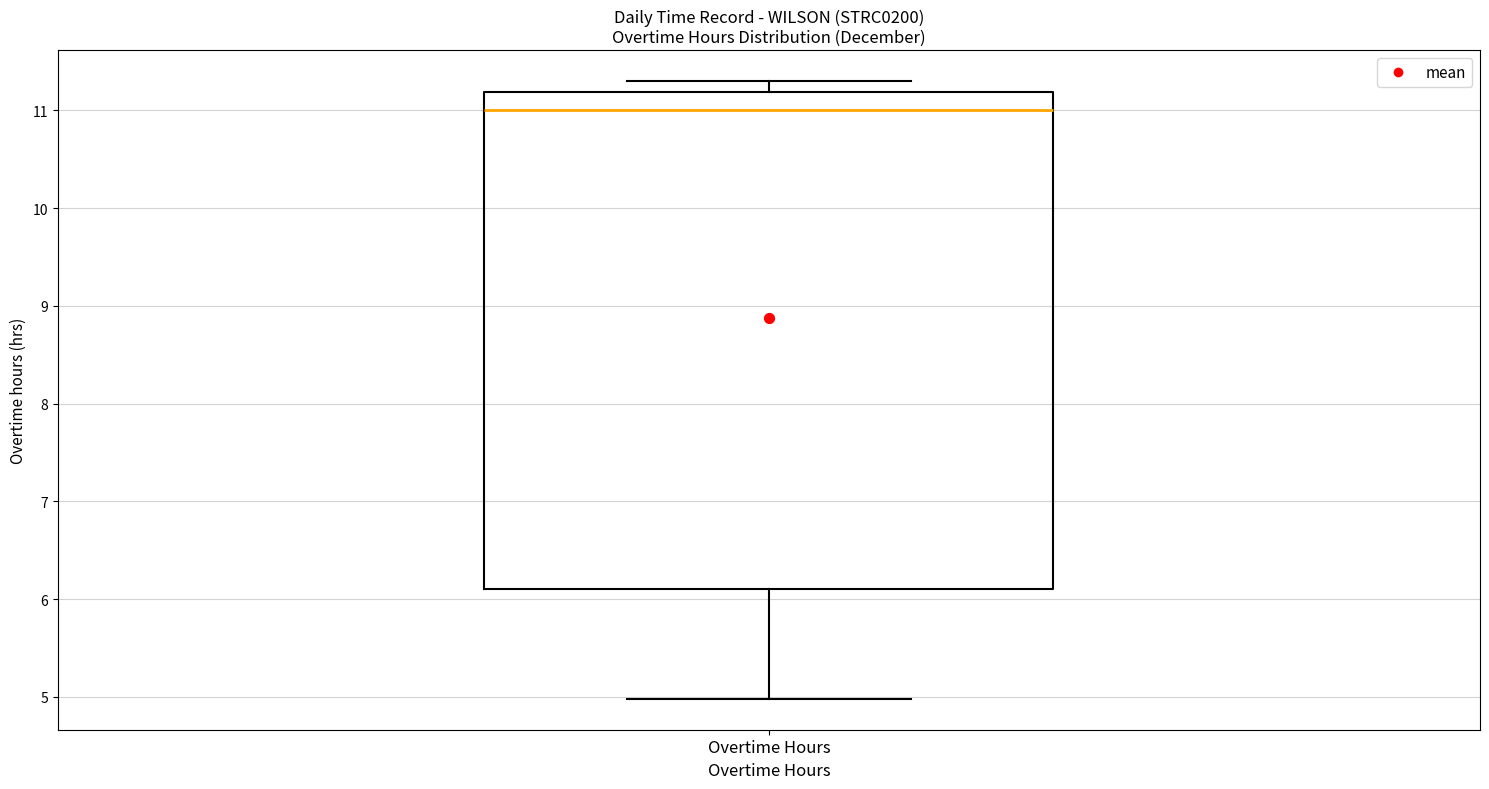

Read this box plot against the y-axis: the position of the median line, the range covered by the box, and the ends of both whiskers. The values are not printed on the chart, so give them approximately, as read against the axis.

median 11.0, box 6.1 to 11.2, whiskers 5.0 to 11.3